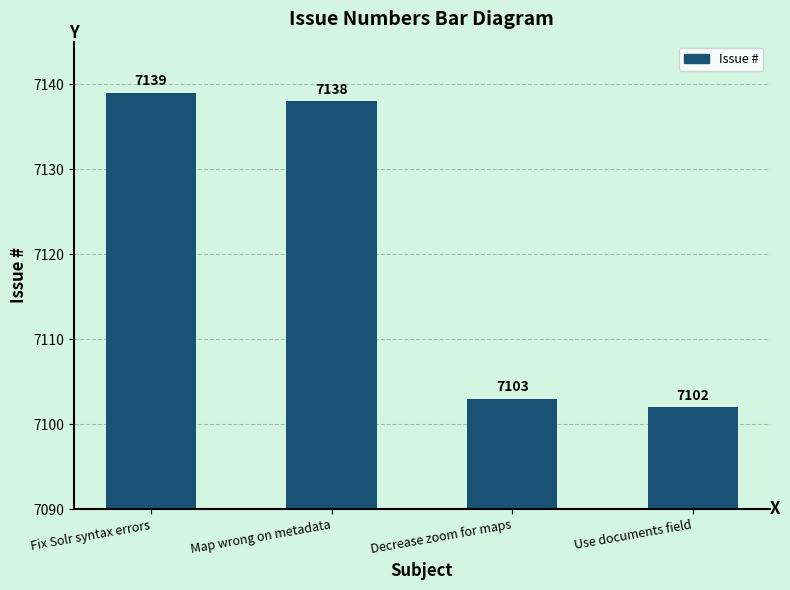

Reading left to right, list all the values displayed in this chart.

7139	7138	7103	7102